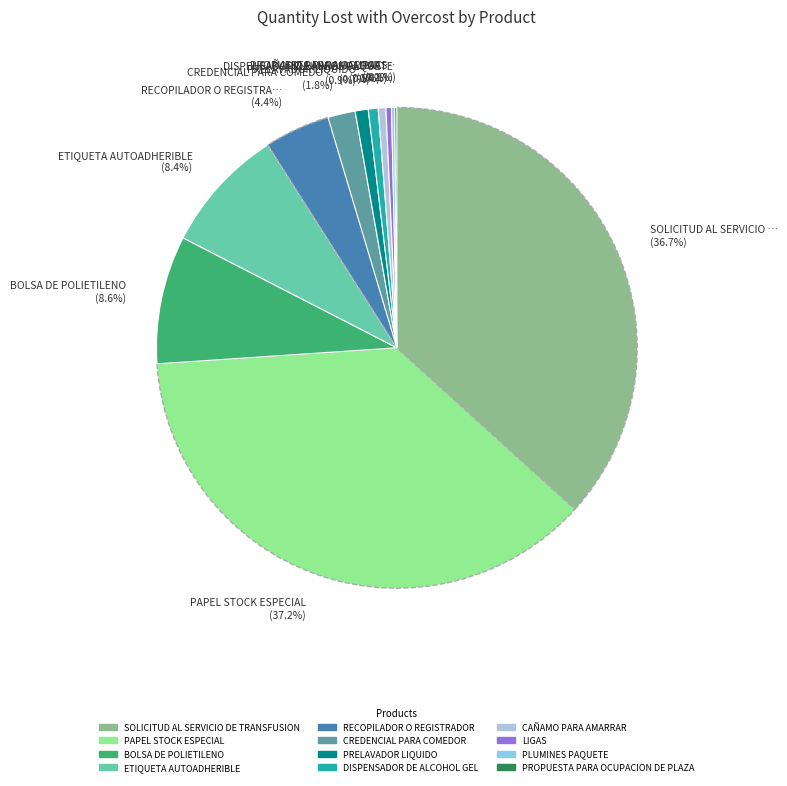

Is there any slice that represents more than half of the pie?

No